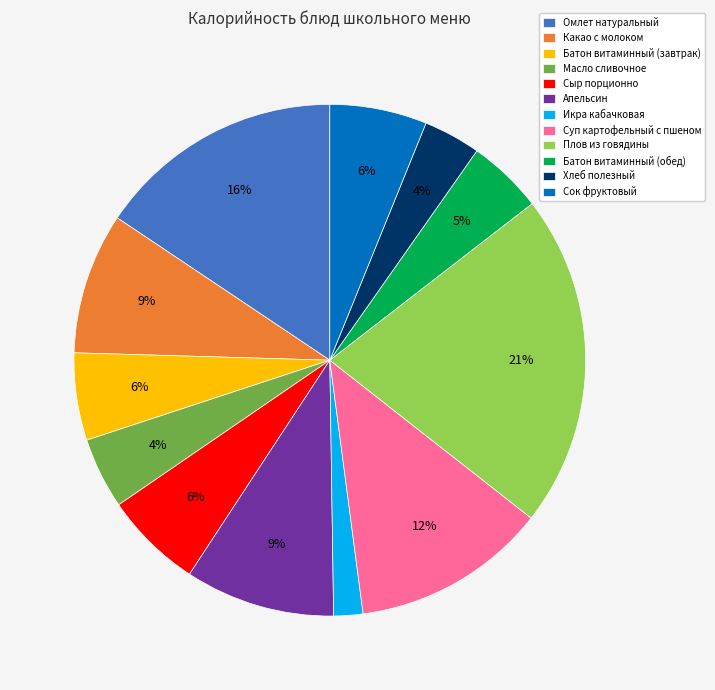

Does any single category account for the majority?

No